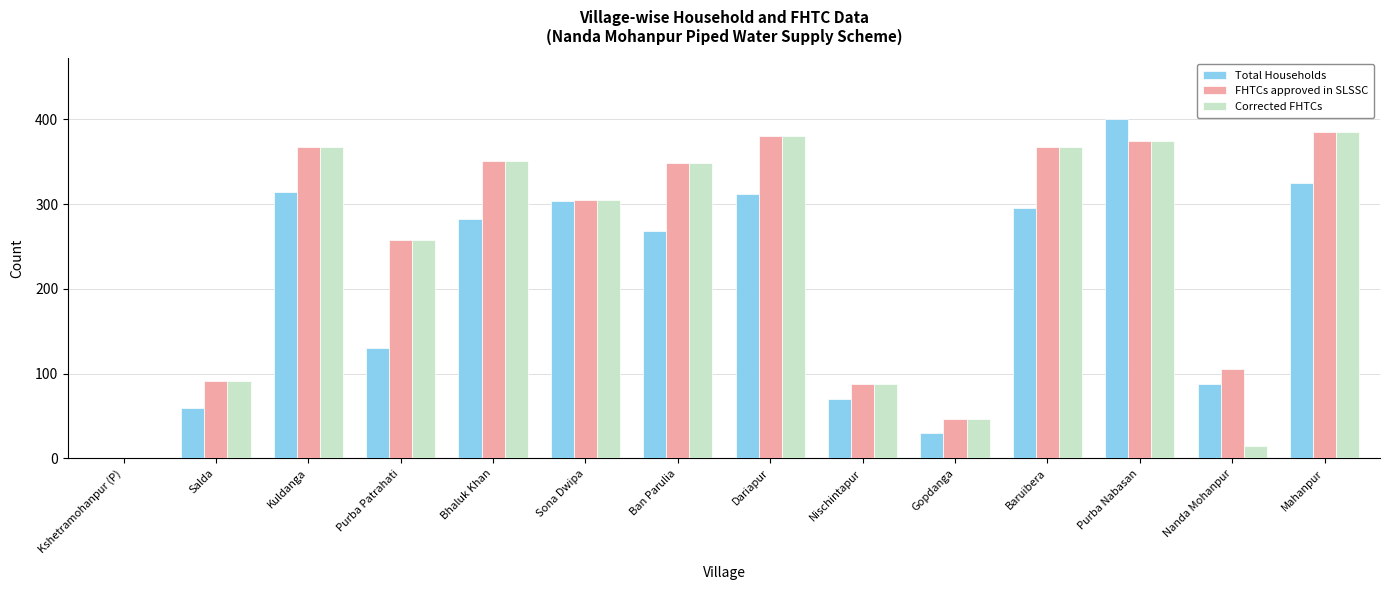

Count the number of categories in the chart.

14